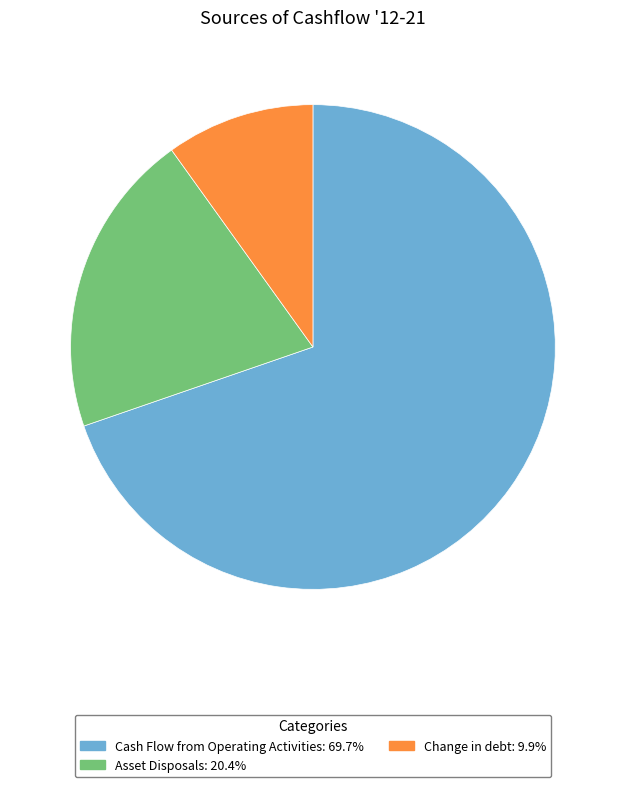

How many segments does this pie chart have?

3